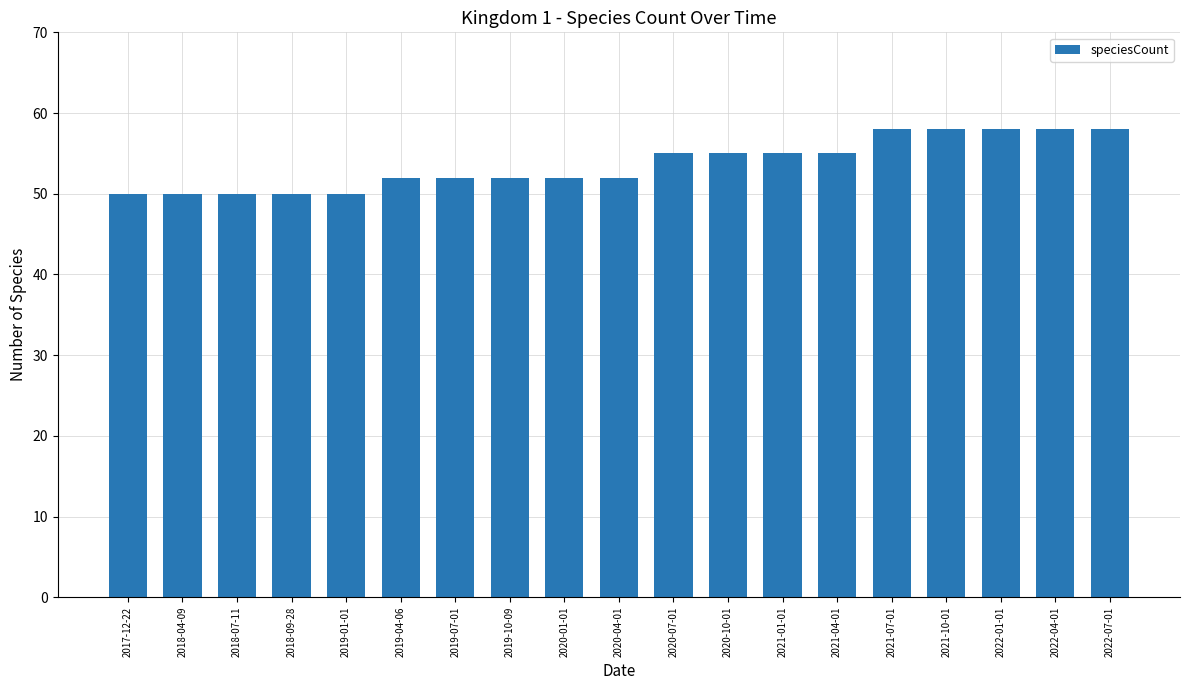

True or false: the data shows 52 at 2019-07-01.

True